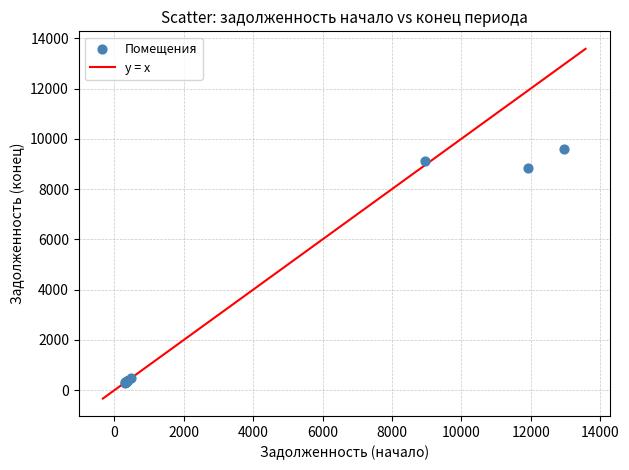

What Y value in the scatter plot is closest to 4948?

8829.1